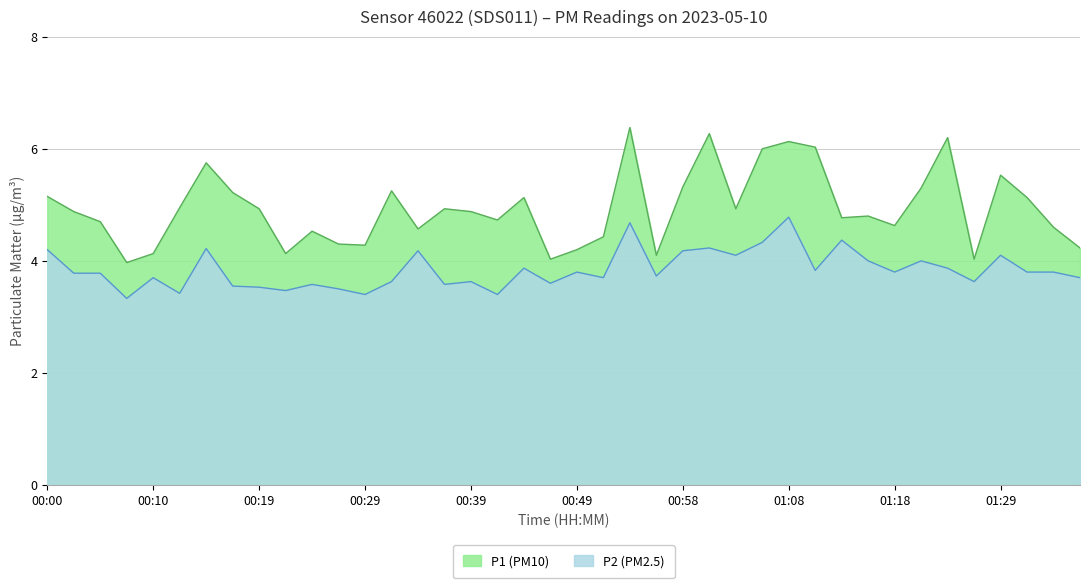

At which label does P1 reach its peak?

00:53